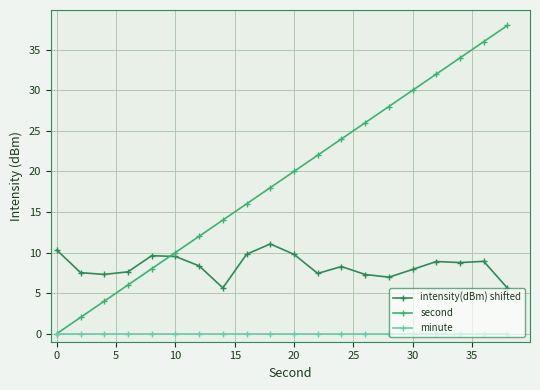

List the series in order of their peak value, highest first.

second, intensity(dBm) shifted, minute